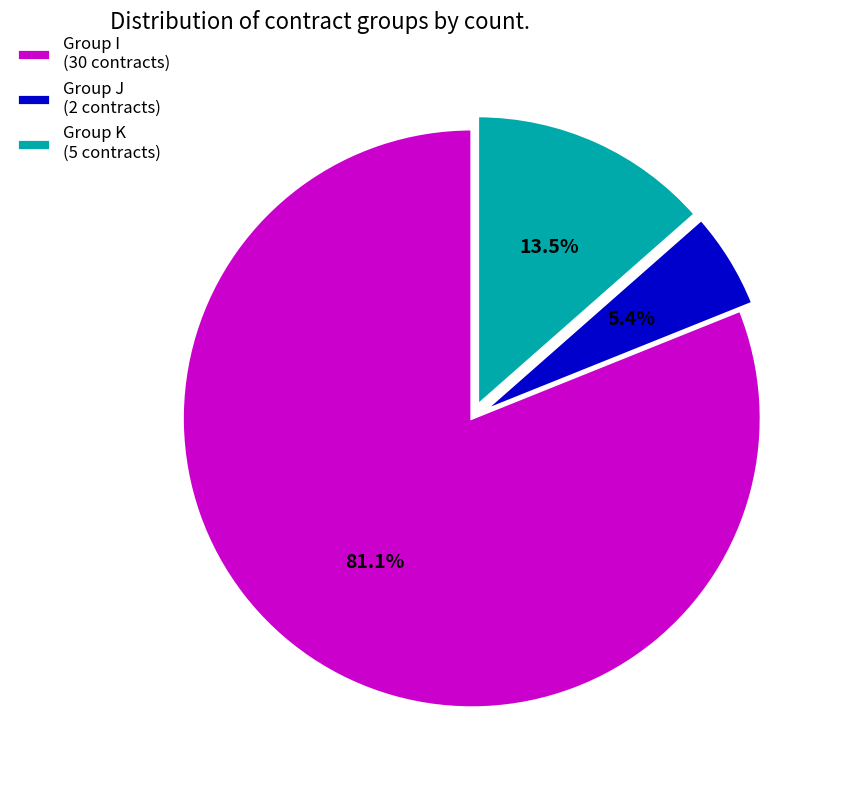

What percentage do Group K (5 contracts) and Group I (30 contracts) together represent?

94.6%